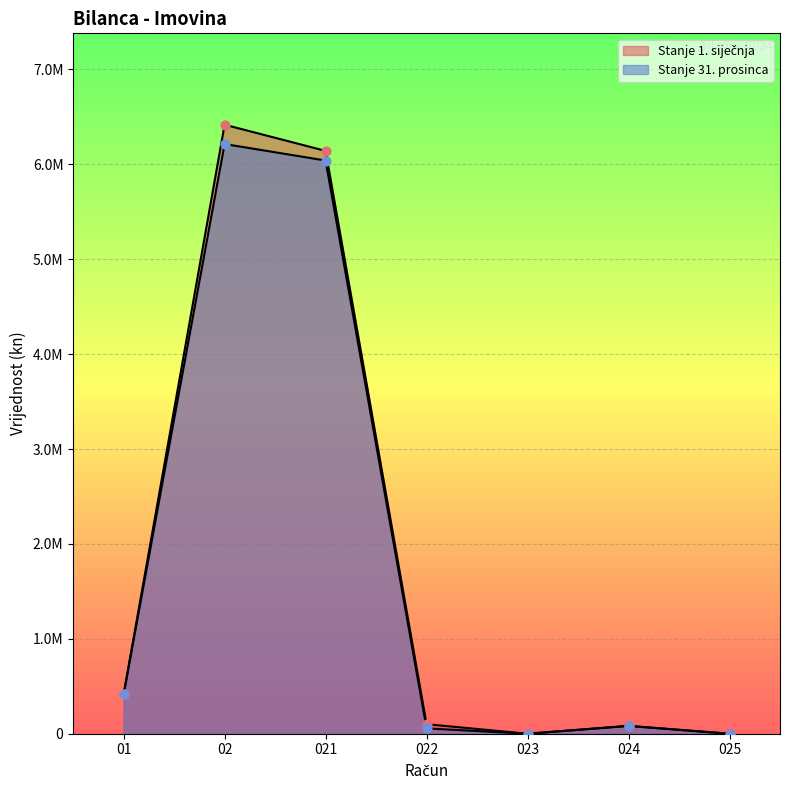

What are all the series names shown in the legend?

Stanje 1. siječnja, Stanje 31. prosinca